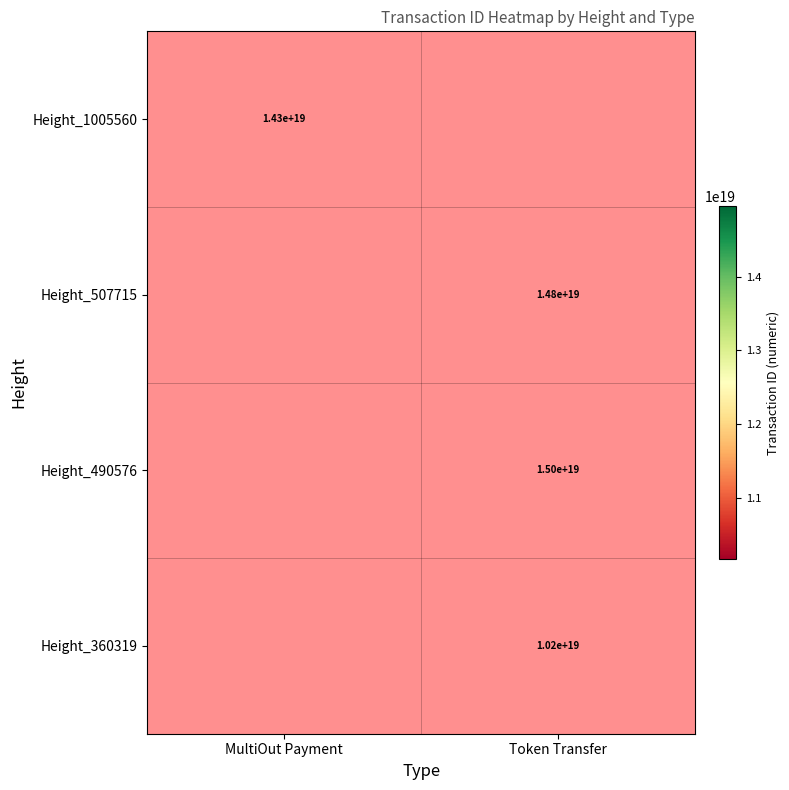

The Height_1005560 series shows 8523188480783088640.0 at MultiOut Payment. True or false?

False